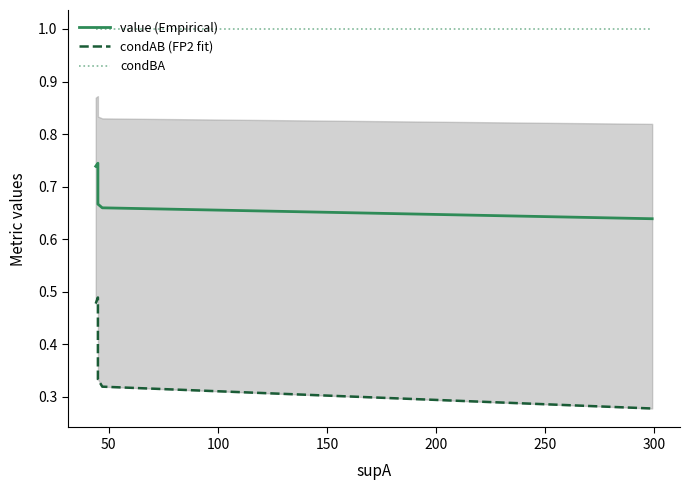

What is the average value of the value (Empirical) series?

0.7